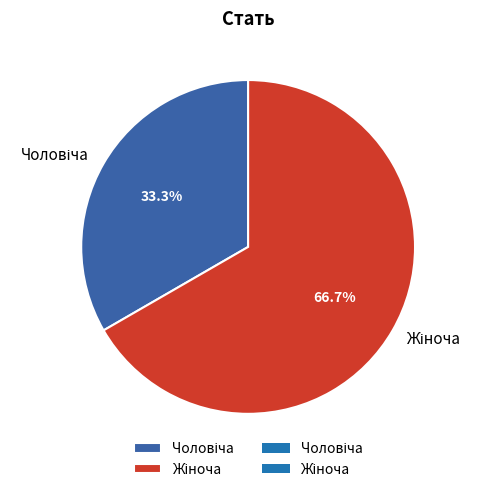

Is there a majority slice in this chart?

Yes